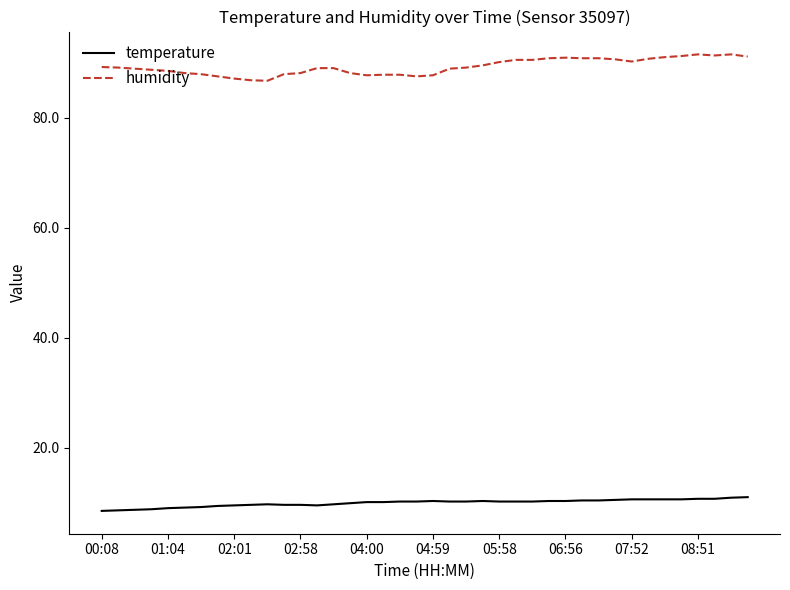

True or false: temperature and humidity cross at least once.

False